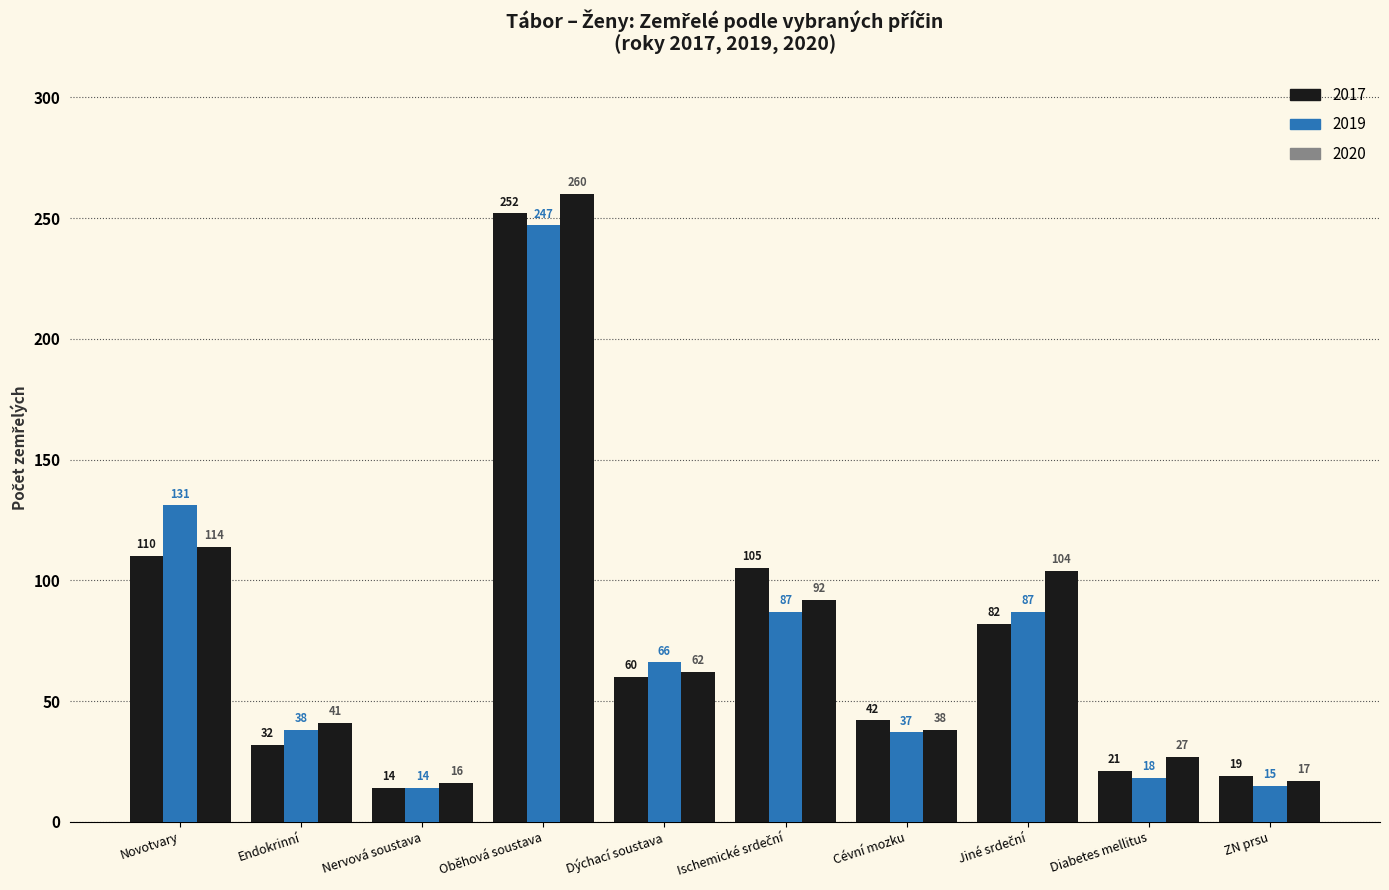

What is the label of the 6th bar from the right?

Dýchací soustava